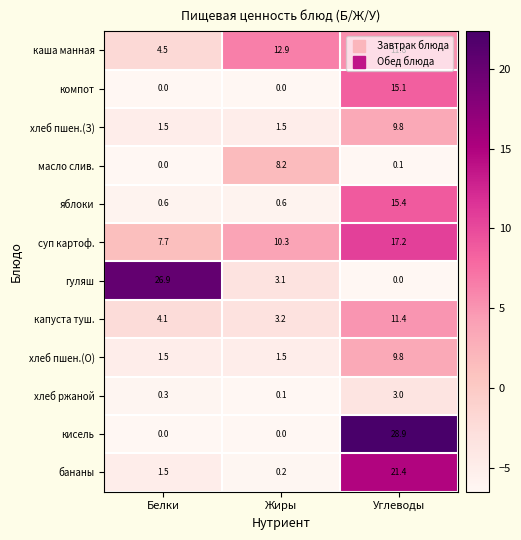

What is the average value of the бананы series?

7.7